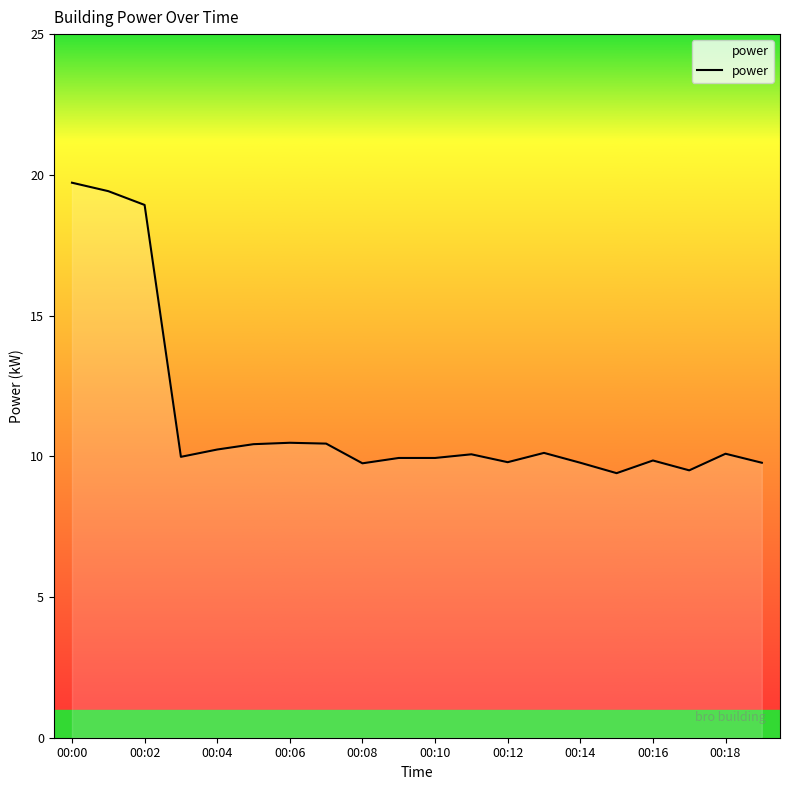

What is the difference between the maximum and minimum values?

10.3